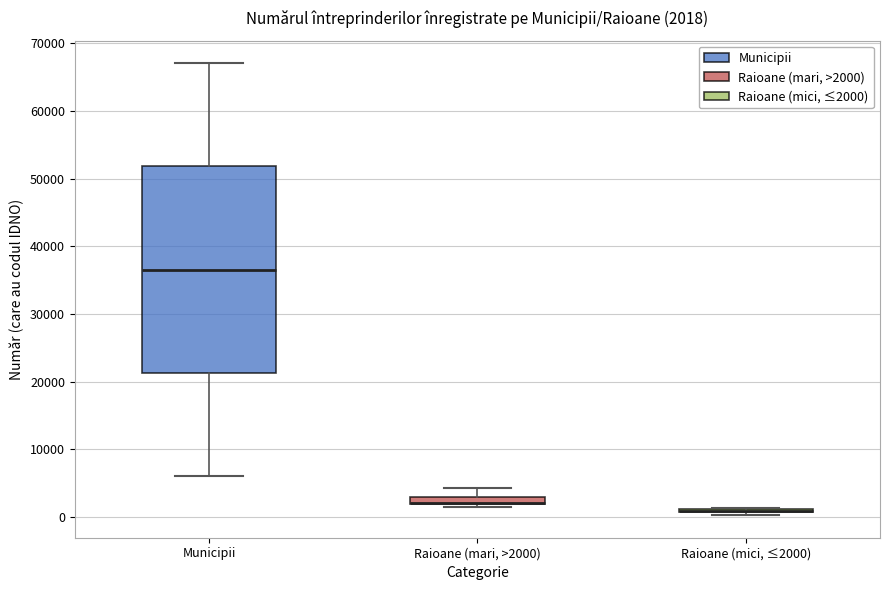

Comparing the boxes themselves (not the whiskers), which one is the tallest?

Municipii